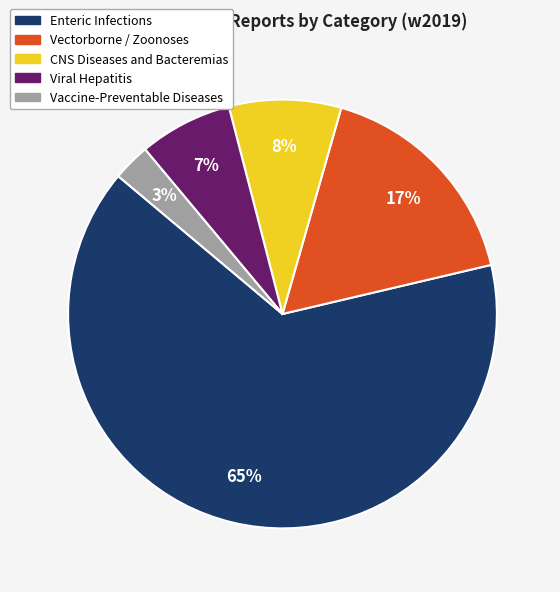

Is there a majority slice in this chart?

Yes